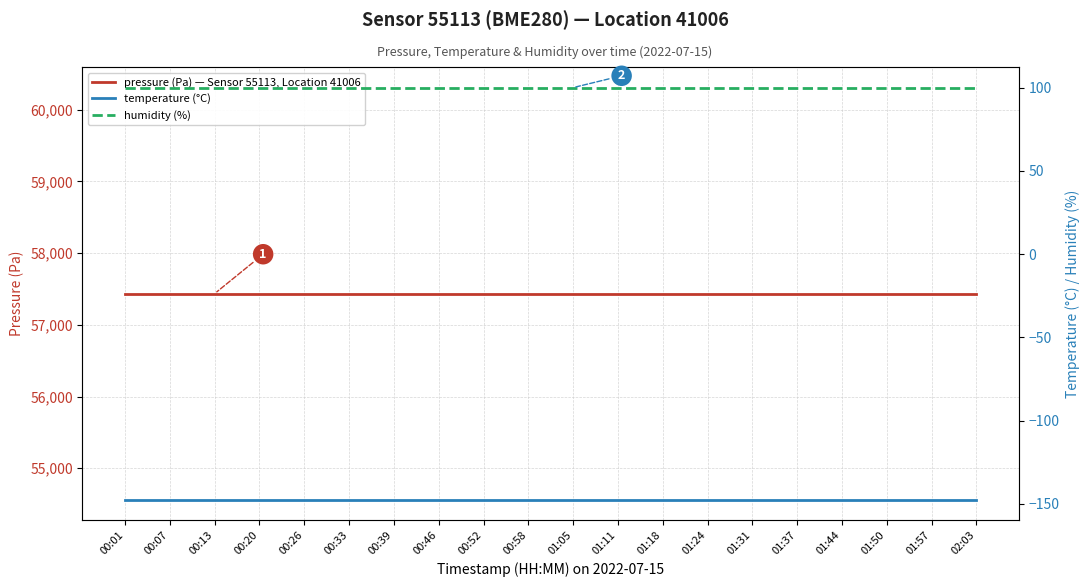

What is the label of the 7th point from the left?

00:39